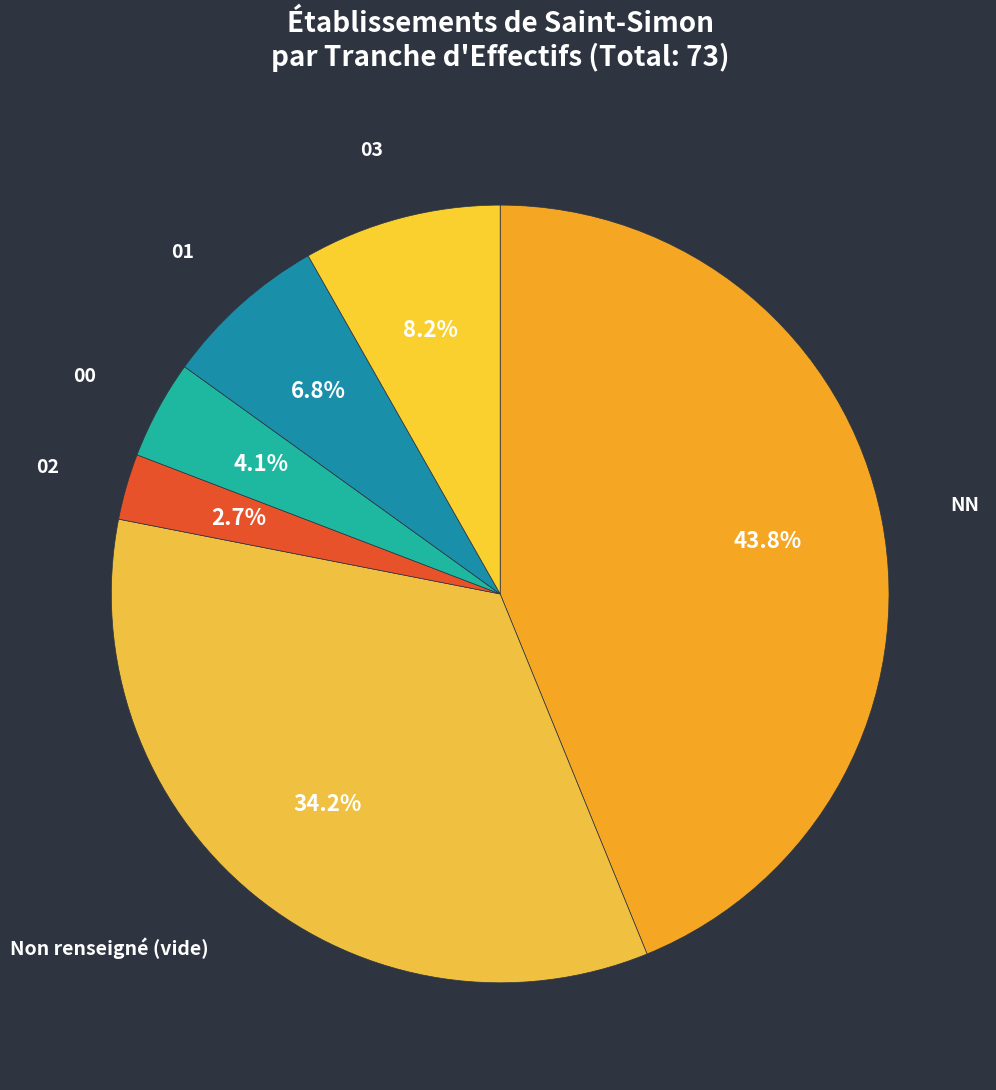

To the nearest percent, what portion does 01 represent?

7%